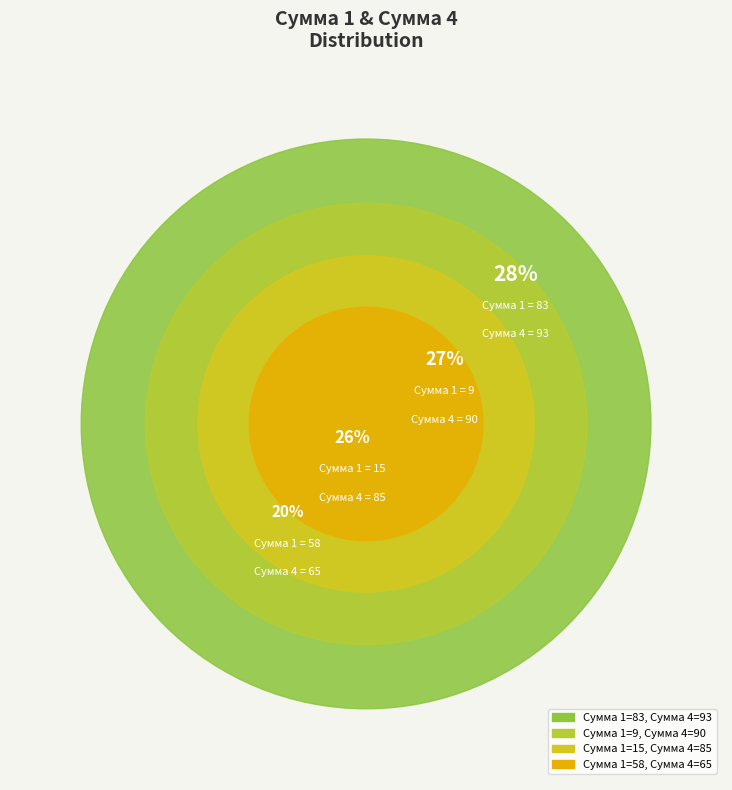

Which category has the biggest portion of the pie?

83